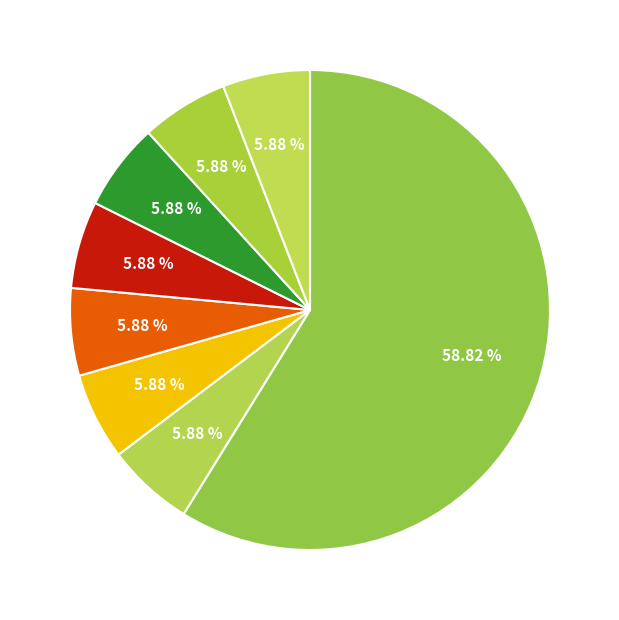

How many slices are in this pie chart?

8